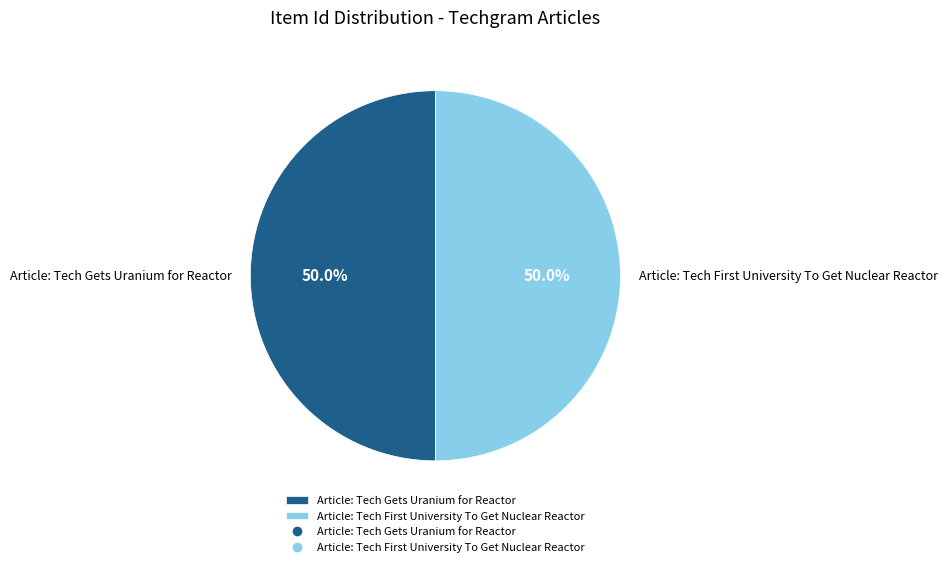

Which slice represents more than half of the pie?

Article: Tech Gets Uranium for Reactor